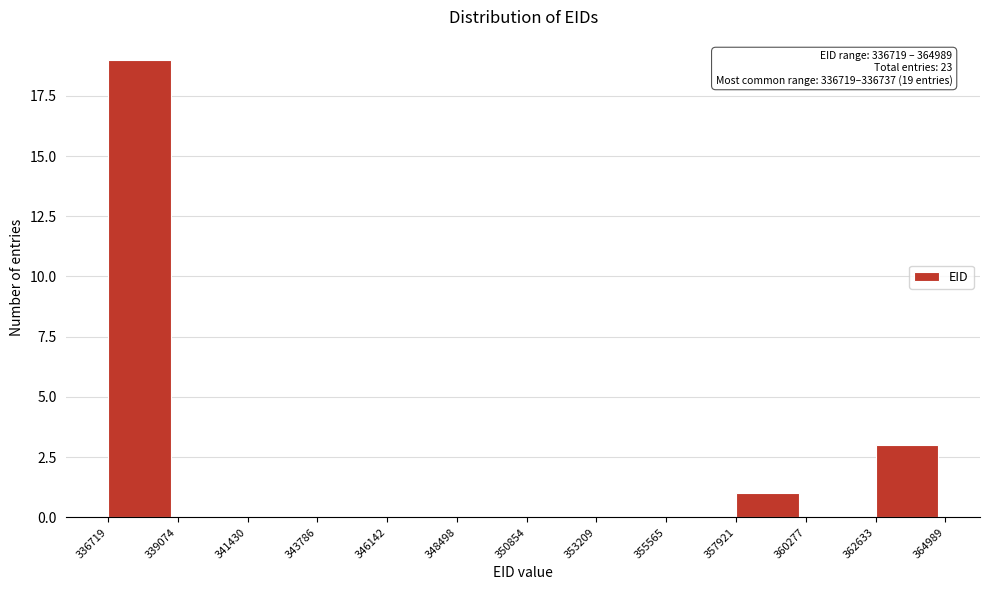

Which range on the x-axis has the tallest bar?

336719 to 339074